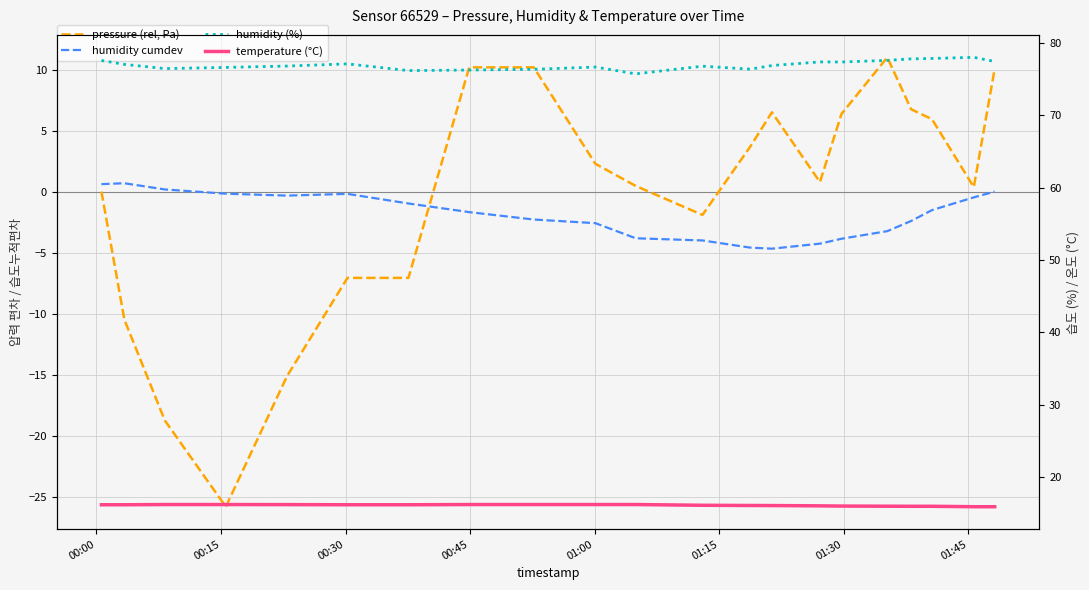

What is the greatest value displayed?

78.0